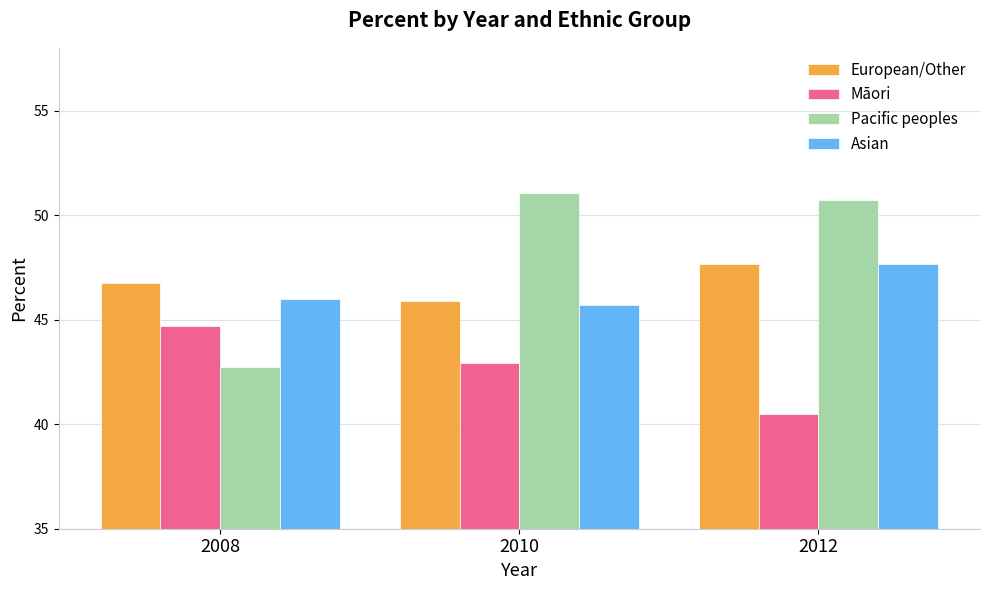

At which category is the sum across all series the highest?

2012